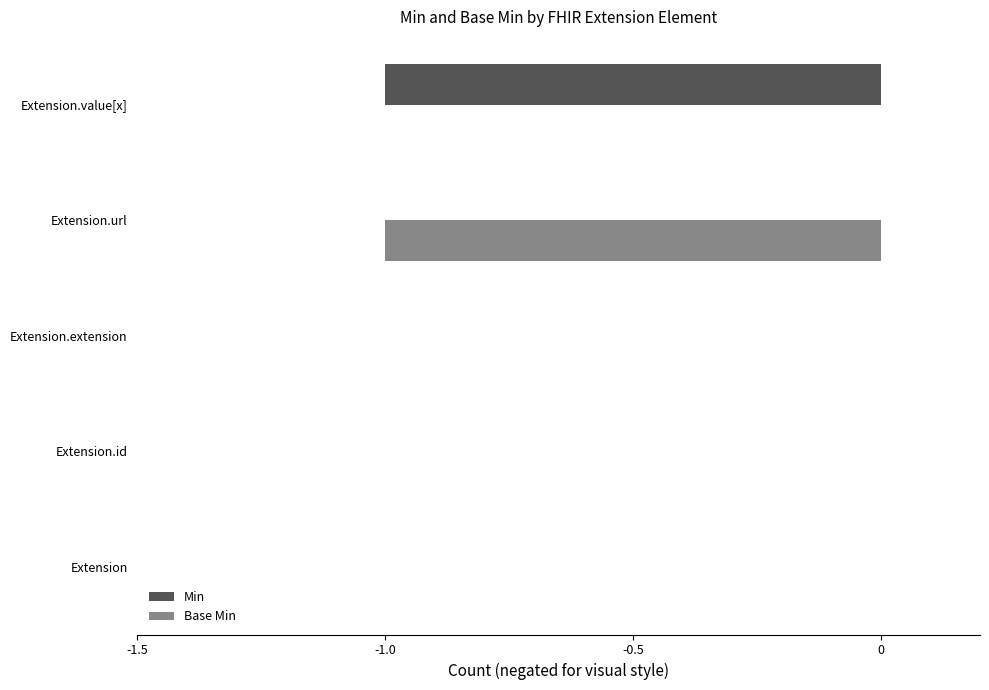

Is the value of Base Min at Extension.url greater than the value of Min at Extension?

No